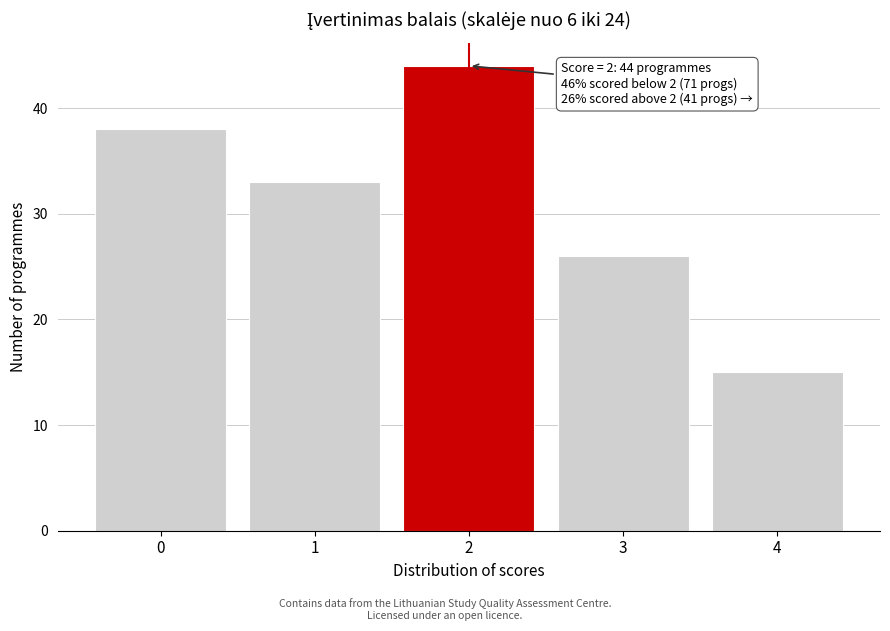

Reading left to right, extract all data points from this chart.

0=38	1=33	2=44	3=26	4=15